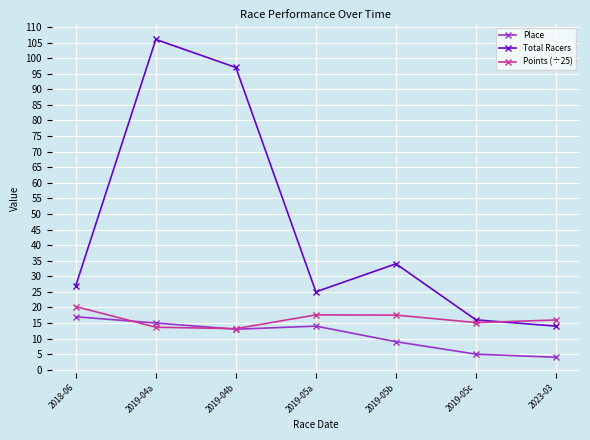

How many interior local peaks does the Total Racers series have?

2